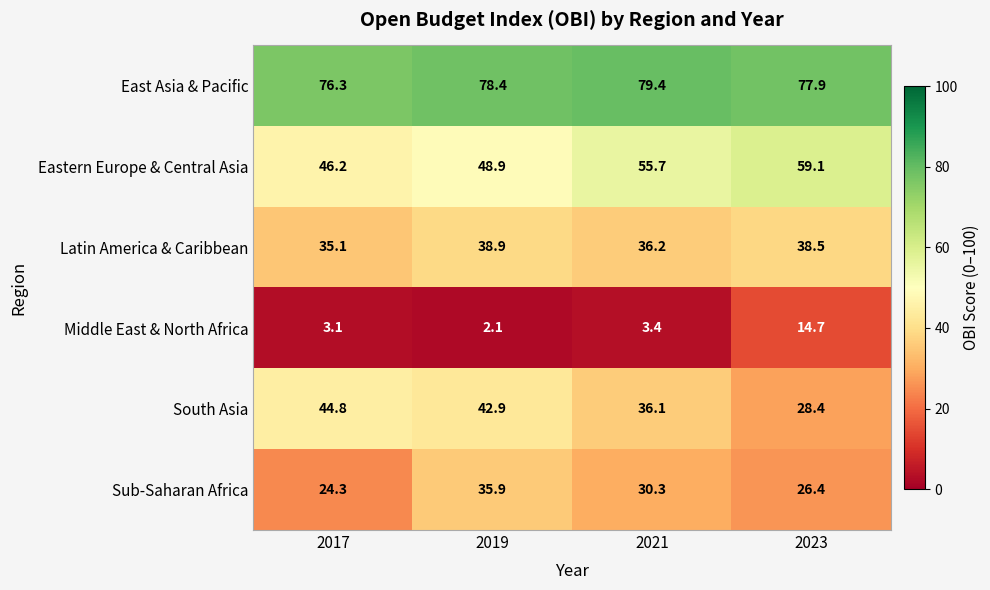

At which category is the sum across all series the highest?

2019